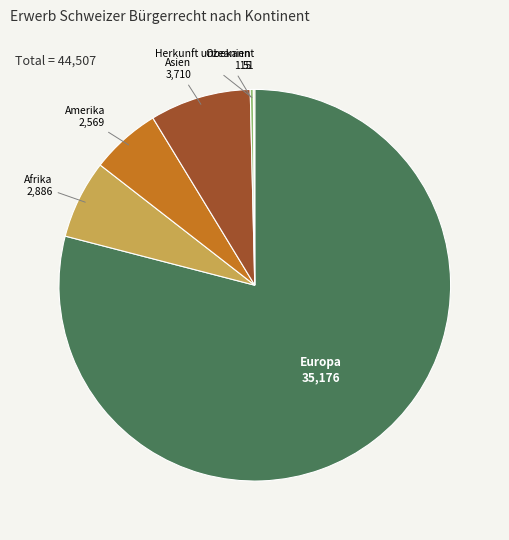

Is Afrika the majority of the pie?

No